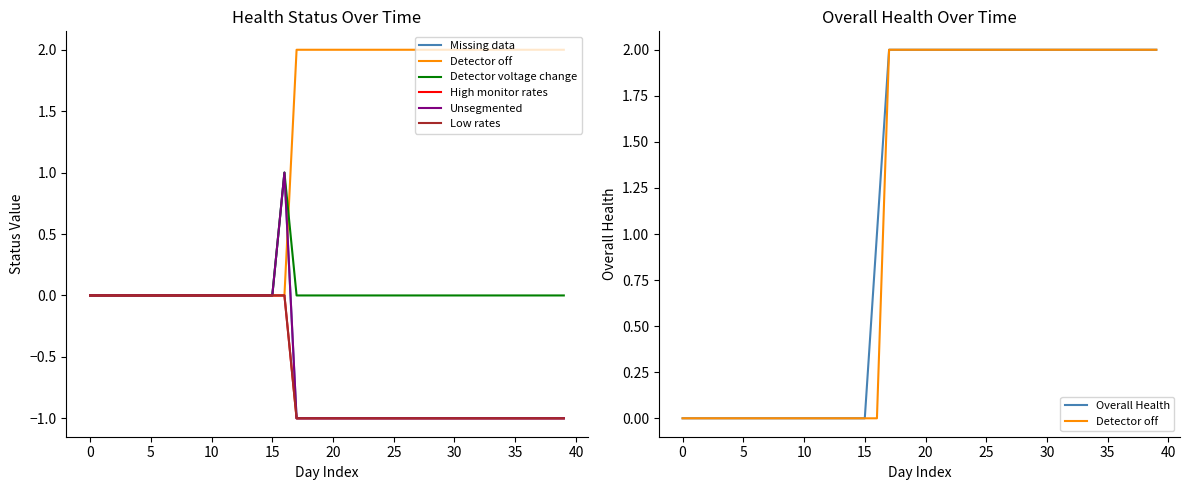

What is the total value across all series at 21?

-2